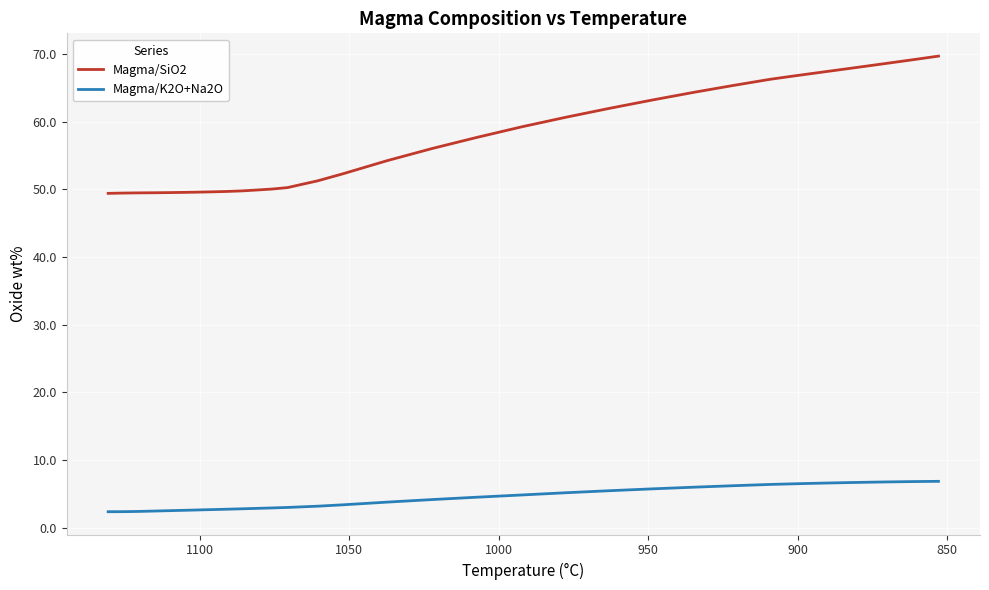

What is the label of the 6th point from the left?

1050